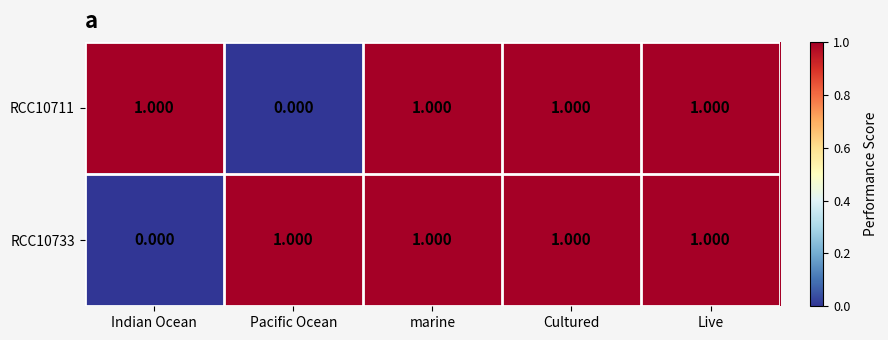

How many values in the RCC10711 series are below 1?

1